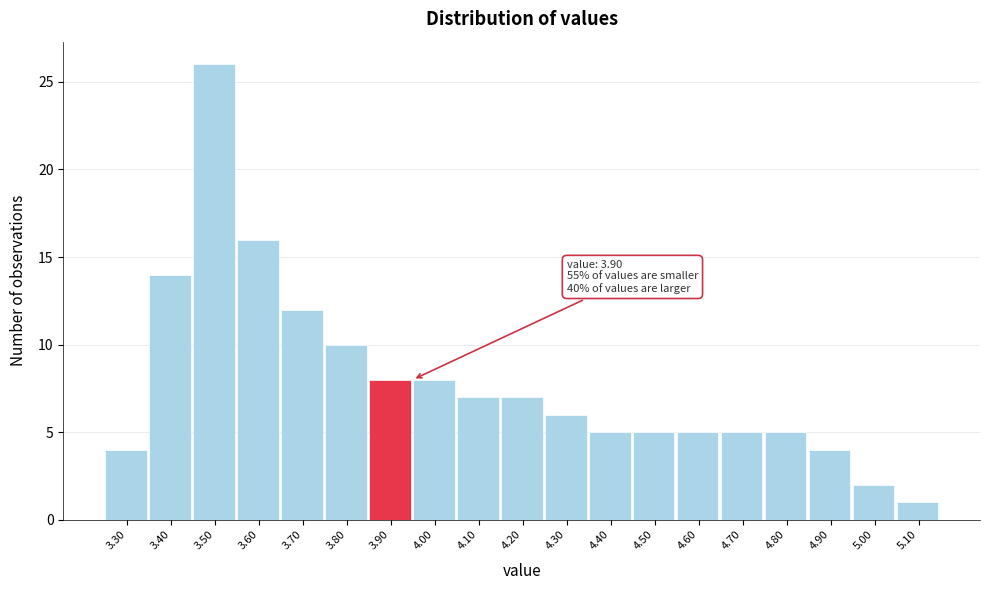

Which range on the x-axis has the tallest bar?

3.45 to 3.55